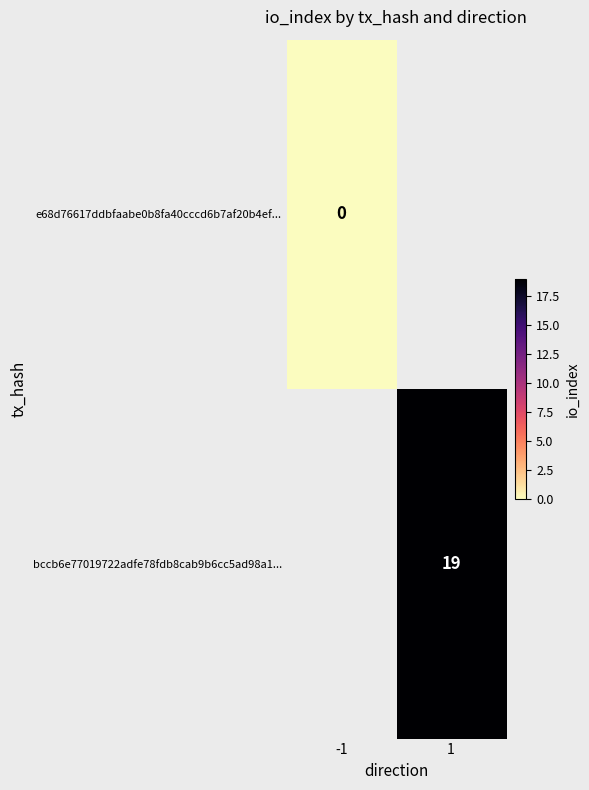

Is the value of bccb6e77019722adfe78fdb8cab9b6cc5ad98a1... at 1 greater than the value of e68d76617ddbfaabe0b8fa40cccd6b7af20b4ef... at -1?

Yes